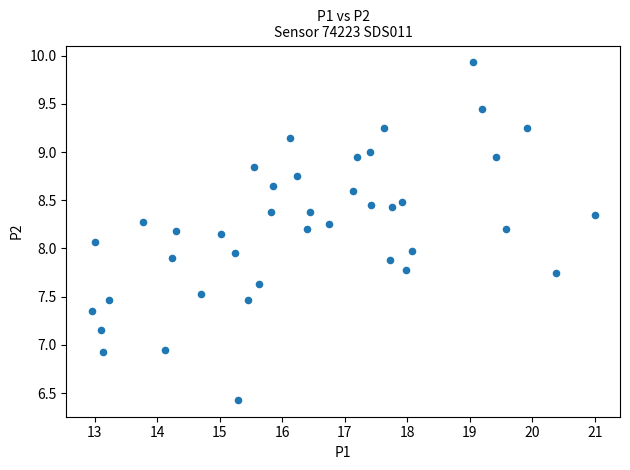

What is the range of Y values (max minus min)?

3.5